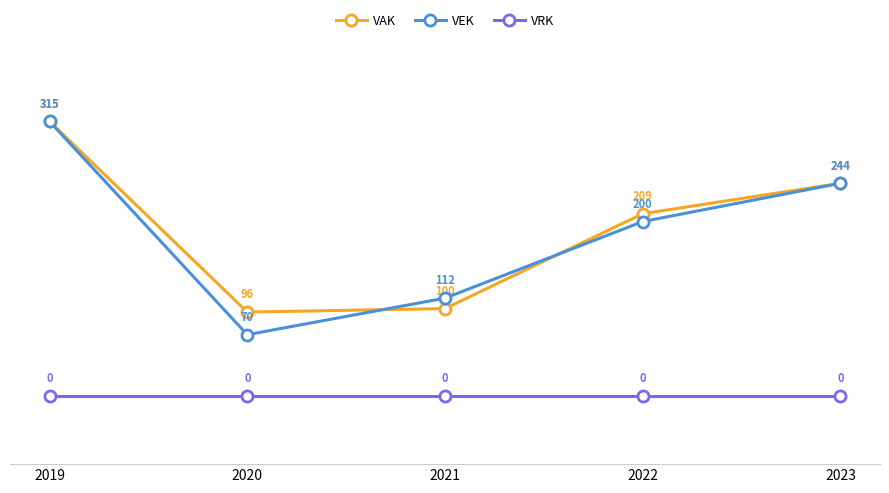

What is the value of the VAK point at the 5th from the left?

244